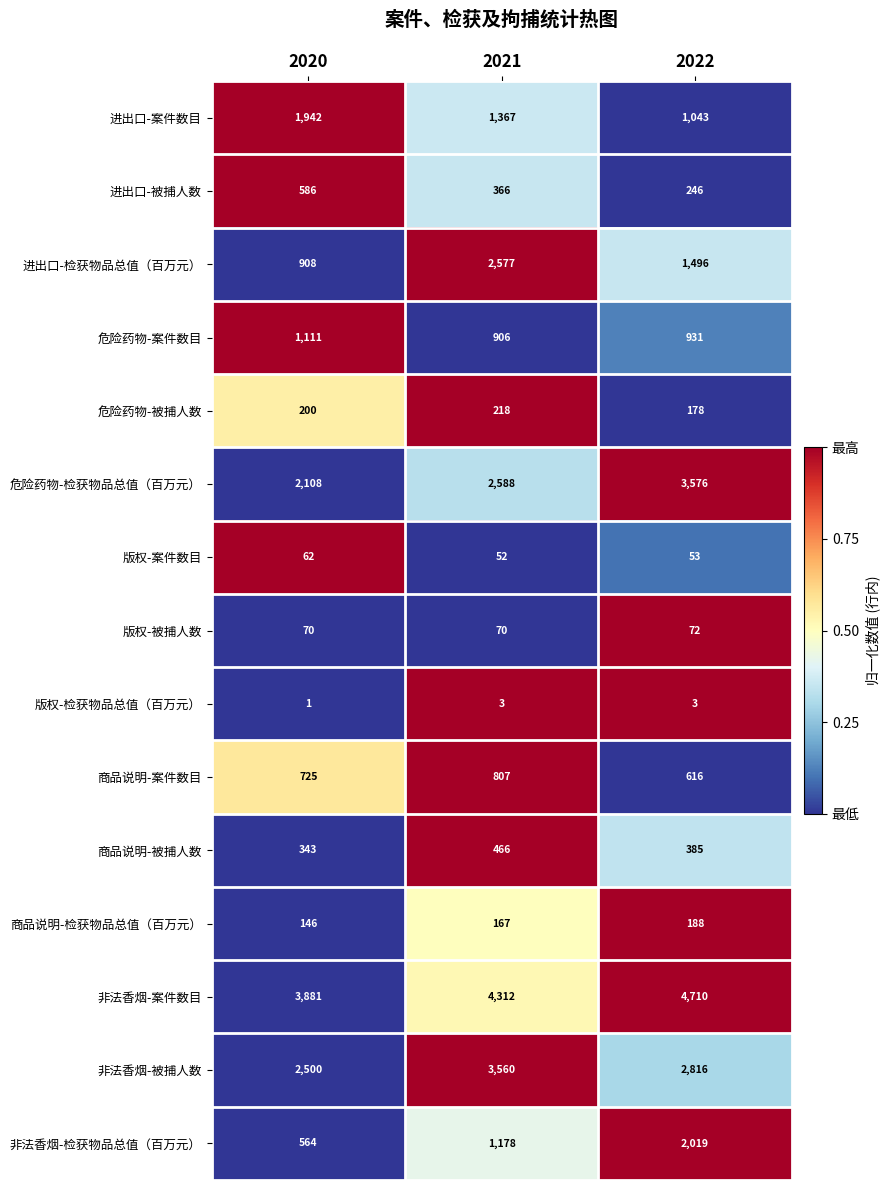

Between 2020 and 2022, which series saw the biggest shift?

危险药物-检获物品总值（百万元）